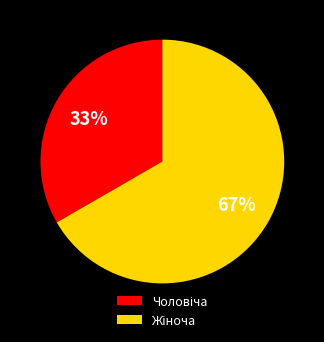

Does any single category account for the majority?

Yes